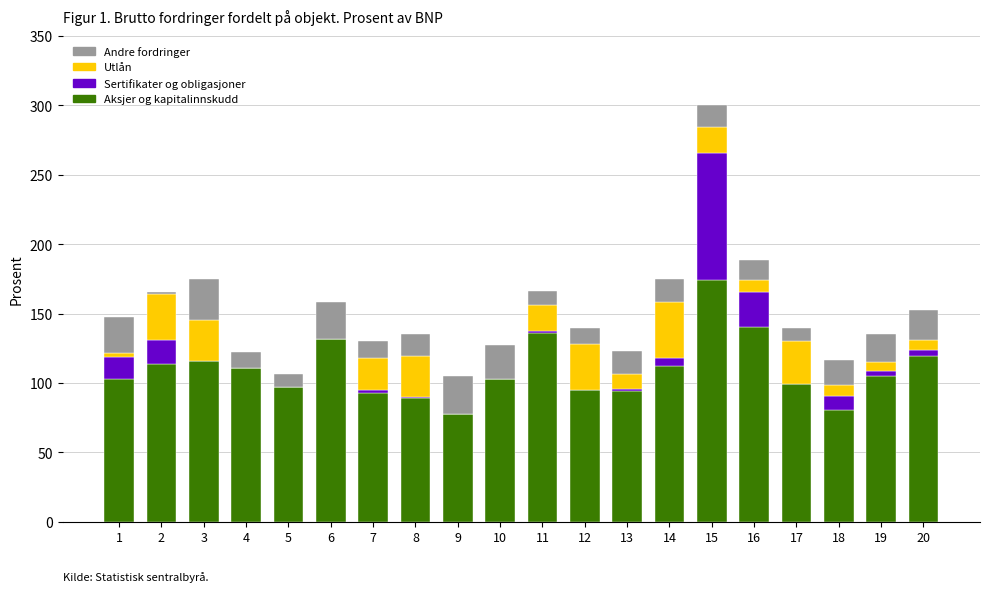

At which label does Aksjer og kapitalinnskudd reach its peak?

15